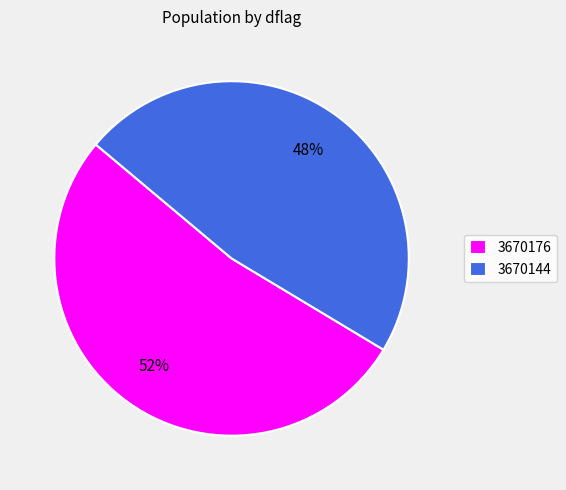

To the nearest percent, what percentage of the pie is 3670144?

47%